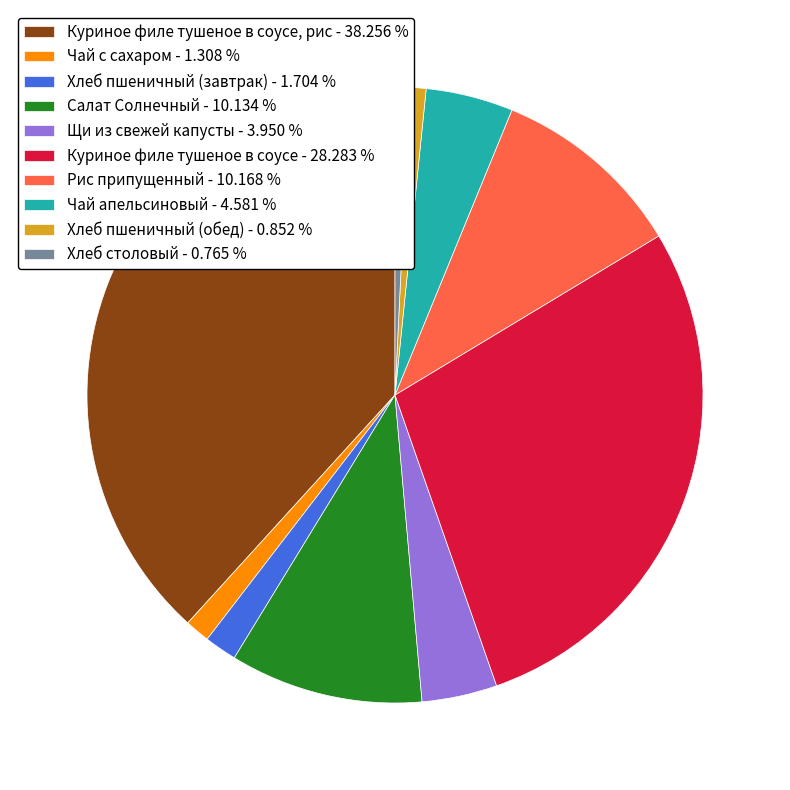

Which has a higher value, Хлеб пшеничный (завтрак) - 1.704 % or Салат Солнечный - 10.134 %?

Салат Солнечный - 10.134 %